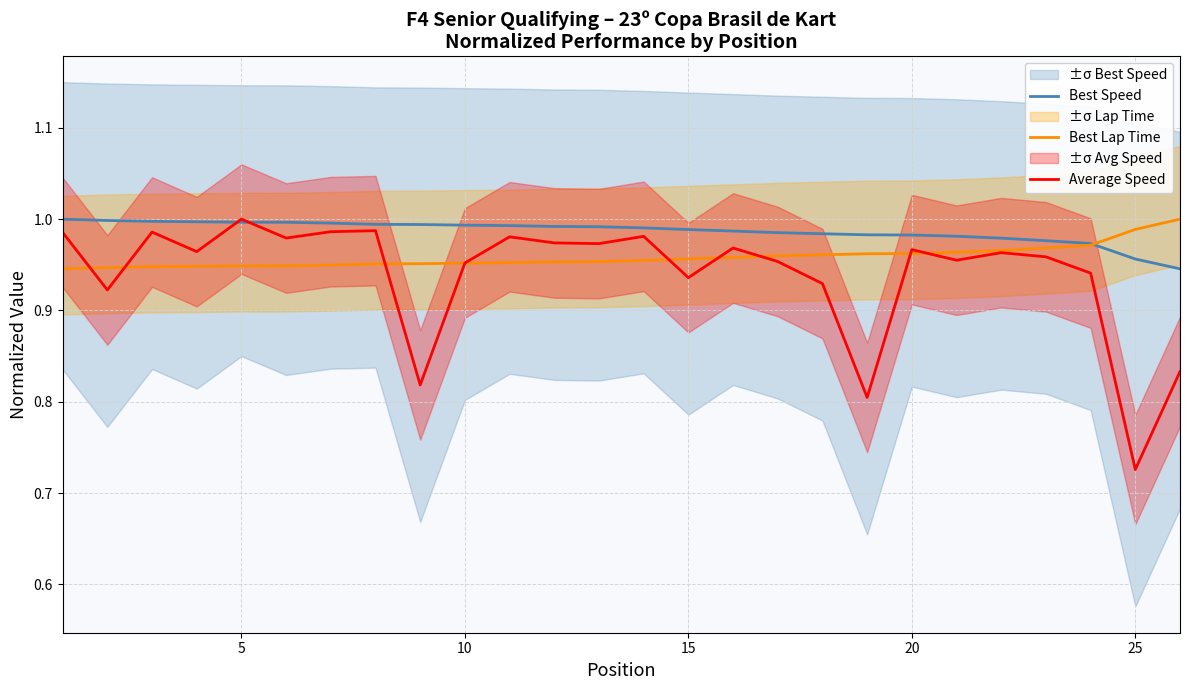

At which label is Average Speed closest to 0?

25